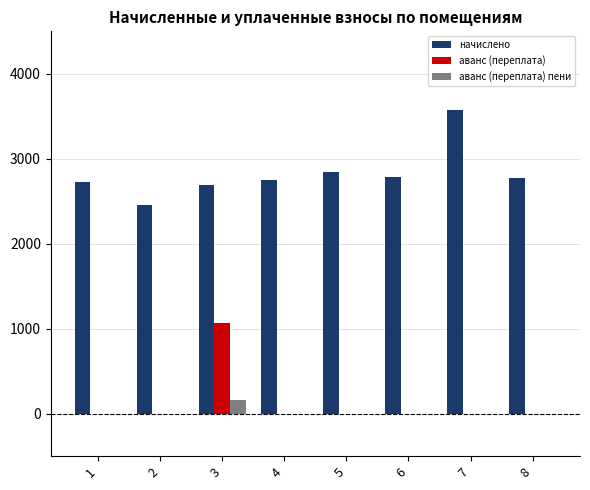

The value of аванс (переплата) at 2 is -573.8. True or false?

False